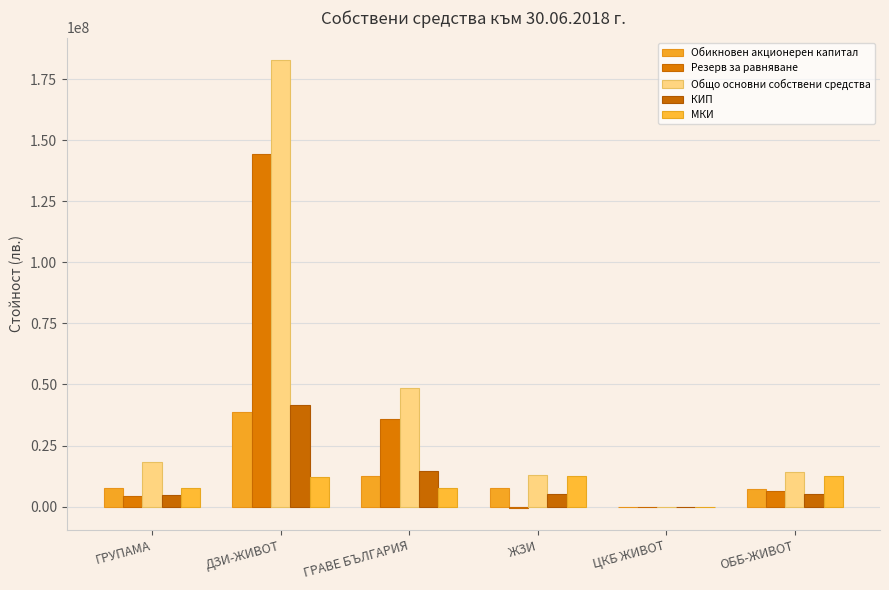

How many groups of bars are there?

6